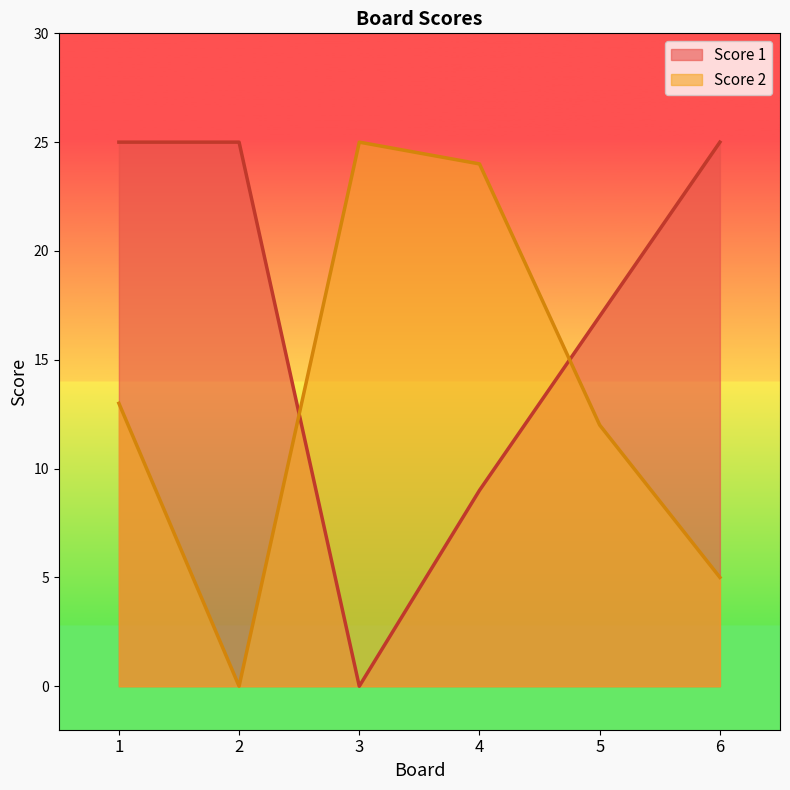

Which series changed the most between 2 and 5?

Score 2